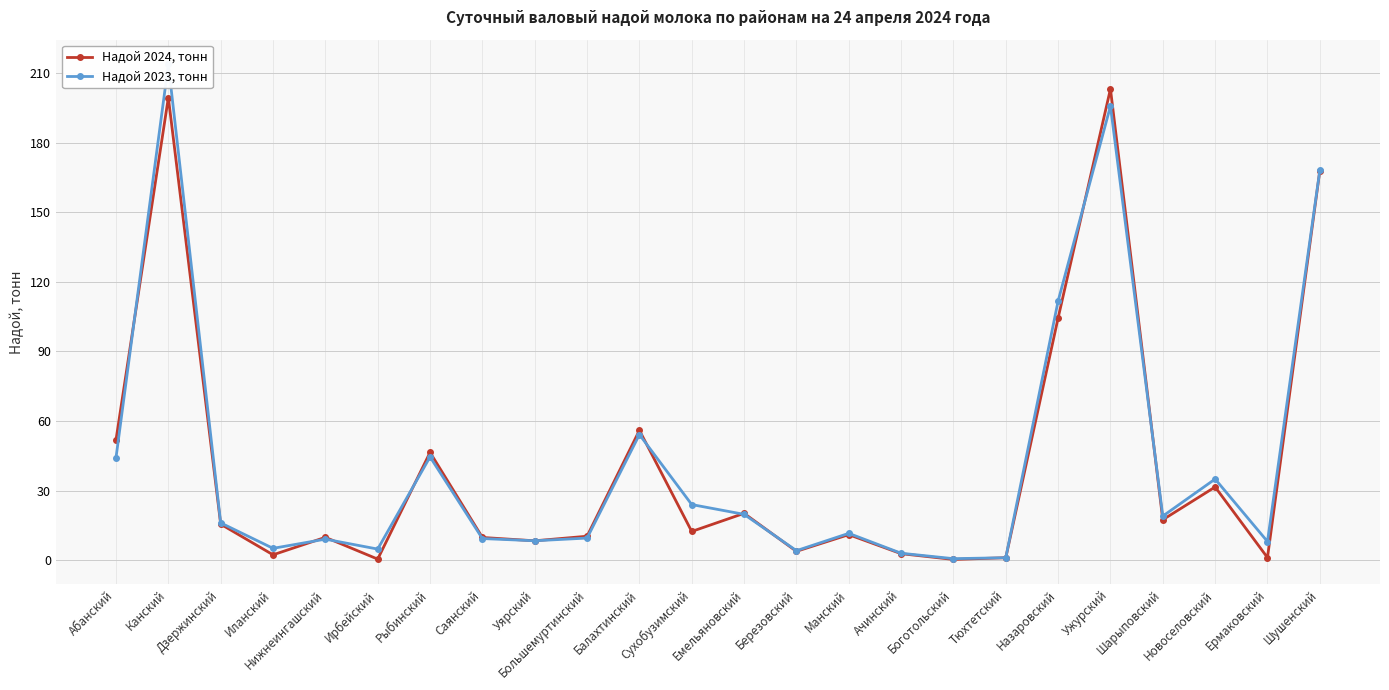

Rank the series by their maximum value, from lowest to highest.

Надой 2024, тонн, Надой 2023, тонн